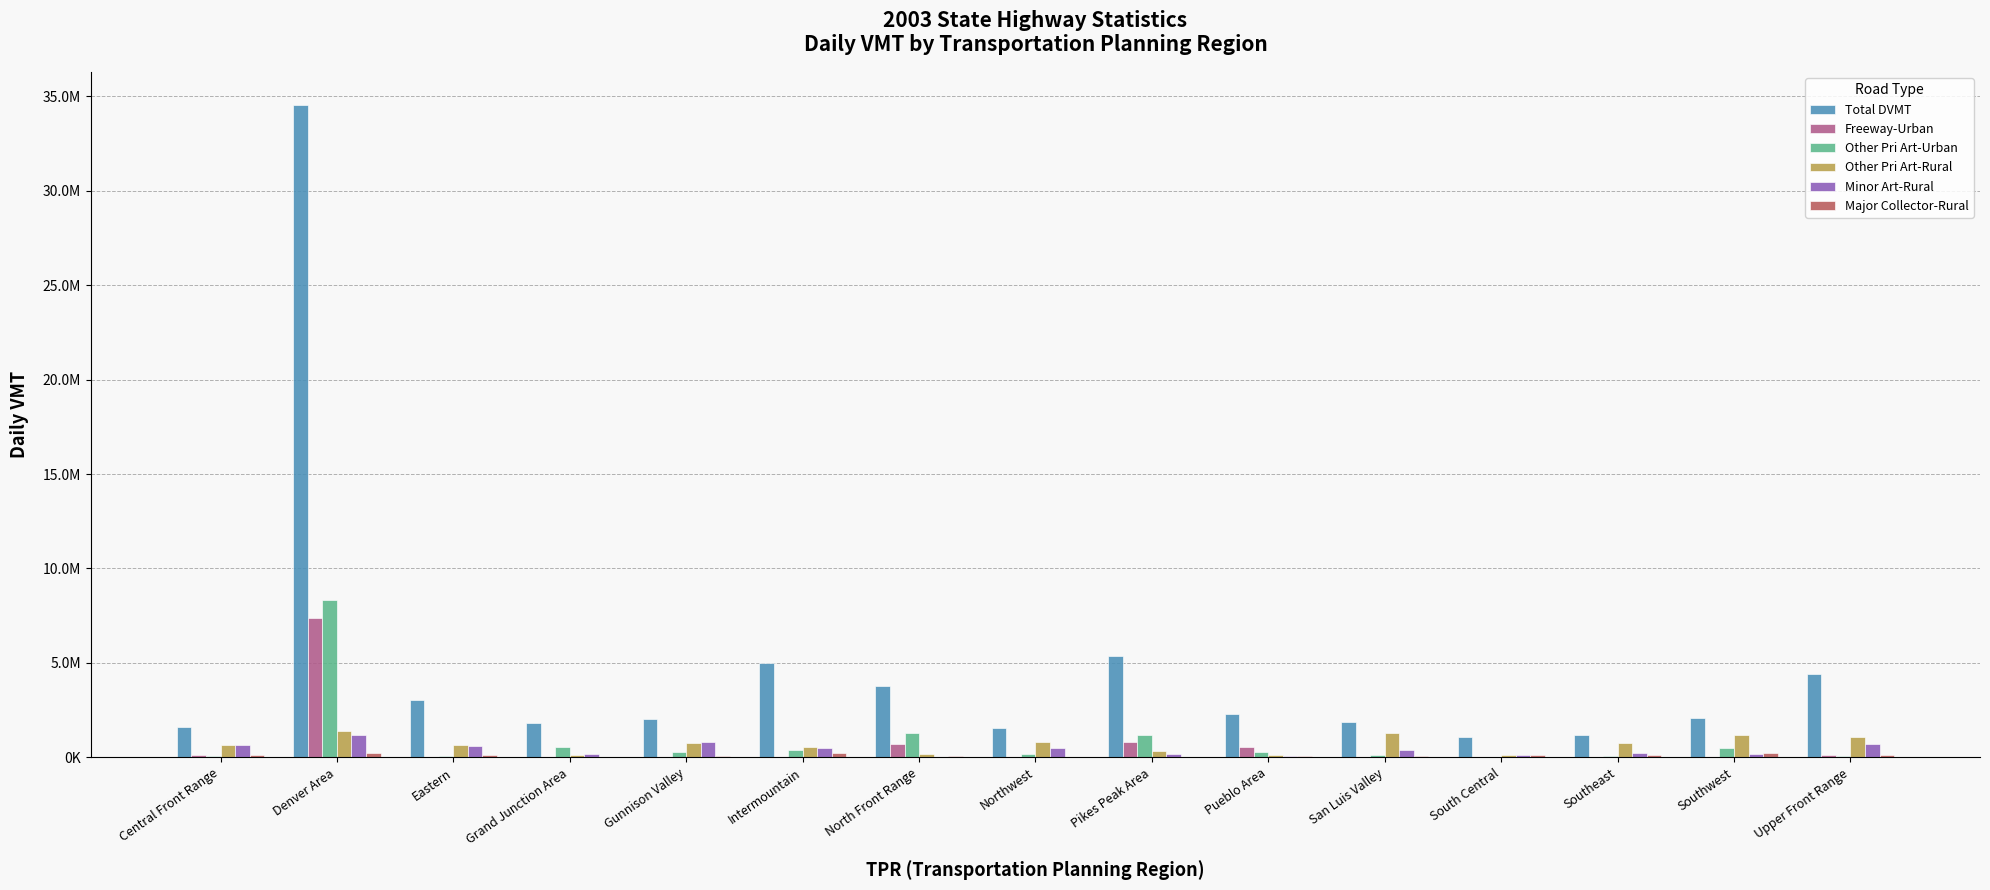

At which category is the sum across all series the highest?

Denver Area